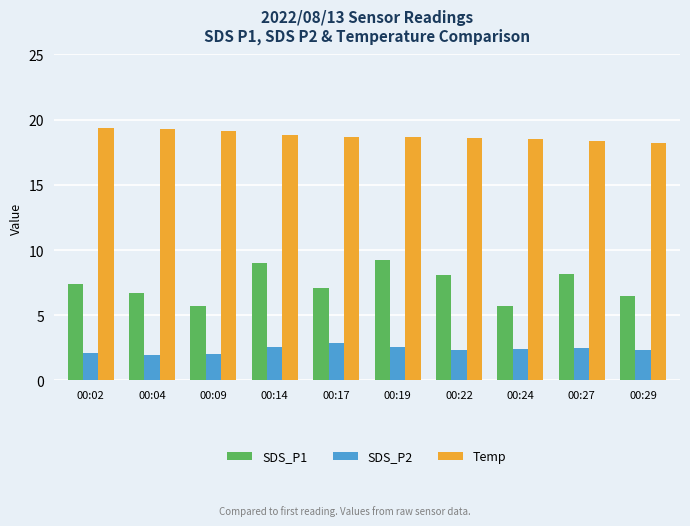

Rank the series by their maximum value, from highest to lowest.

Temp, SDS_P1, SDS_P2